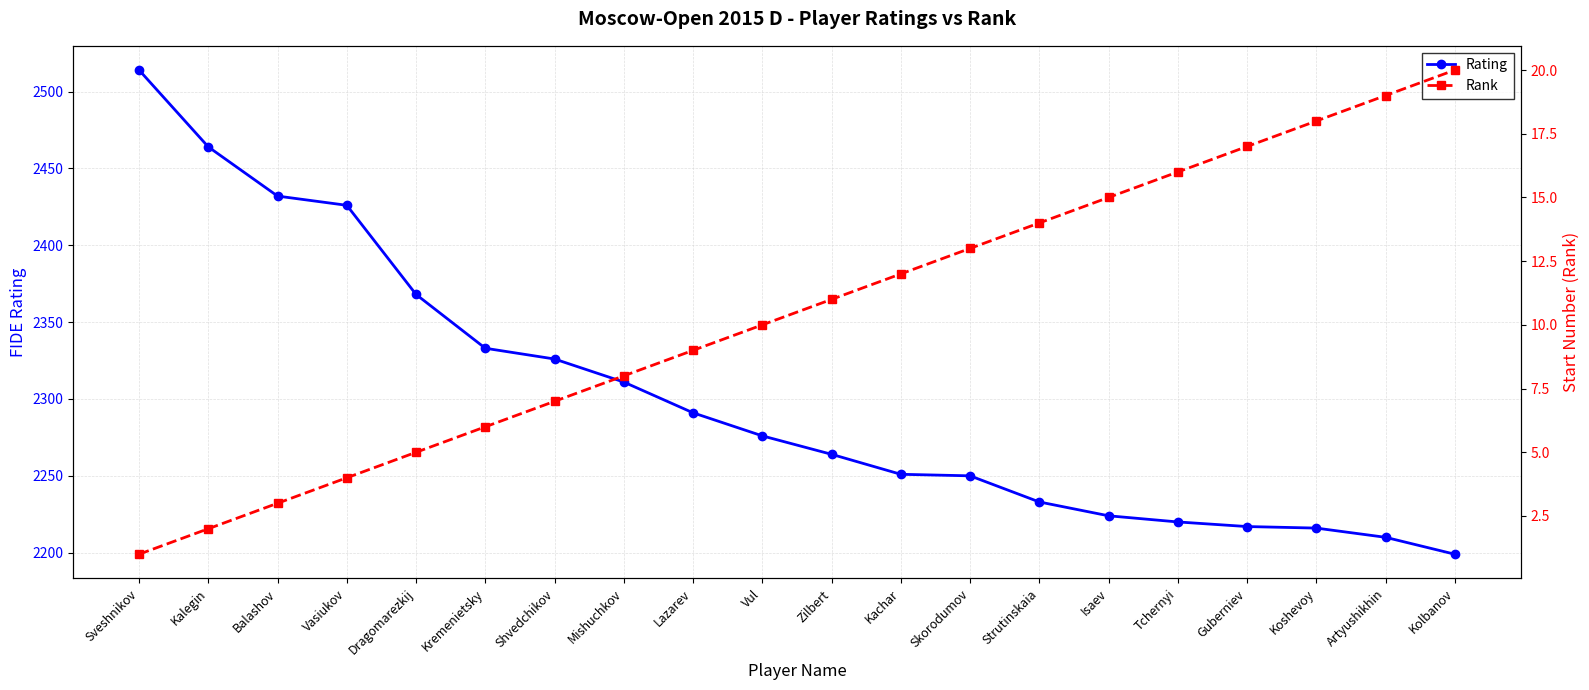

Reading right to left, extract all data points from this chart.

Rating: Kolbanov=2199	Artyushikhin=2210	Koshevoy=2216	Guberniev=2217	Tchernyi=2220	Isaev=2224	Strutinskaia=2233	Skorodumov=2250	Kachar=2251	Zilbert=2264	Vul=2276	Lazarev=2291	Mishuchkov=2311	Shvedchikov=2326	Kremenietsky=2333	Dragomarezkij=2368	Vasiukov=2426	Balashov=2432	Kalegin=2464	Sveshnikov=2514
Rank: Kolbanov=20	Artyushikhin=19	Koshevoy=18	Guberniev=17	Tchernyi=16	Isaev=15	Strutinskaia=14	Skorodumov=13	Kachar=12	Zilbert=11	Vul=10	Lazarev=9	Mishuchkov=8	Shvedchikov=7	Kremenietsky=6	Dragomarezkij=5	Vasiukov=4	Balashov=3	Kalegin=2	Sveshnikov=1